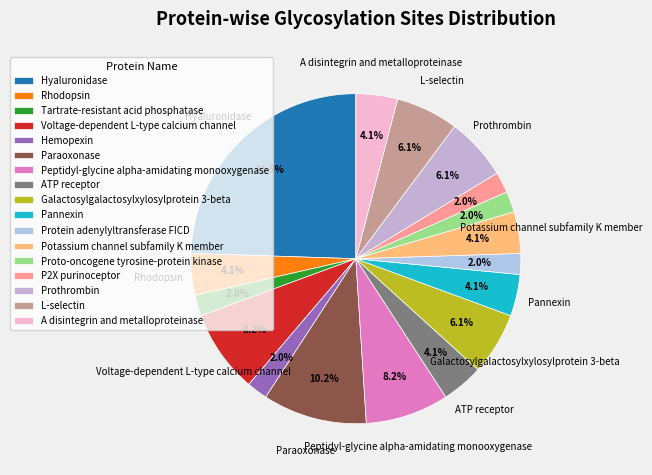

Count the number of slices in the pie.

17